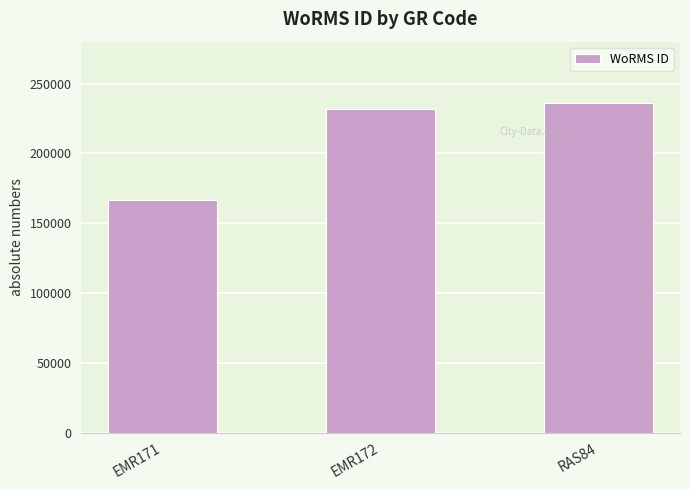

What is the smallest value displayed?

166496